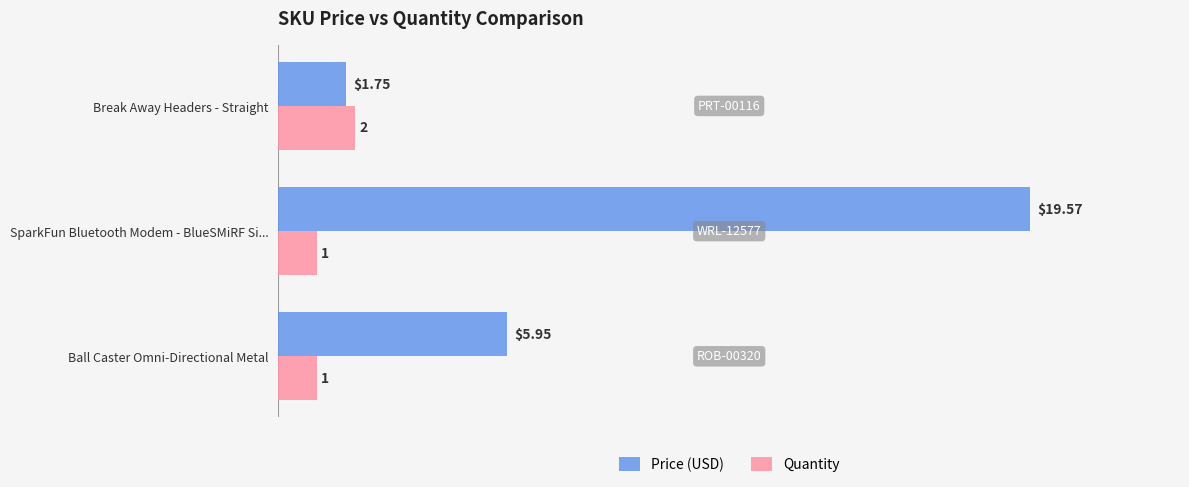

Which series has the largest range (max minus min)?

Price (USD)